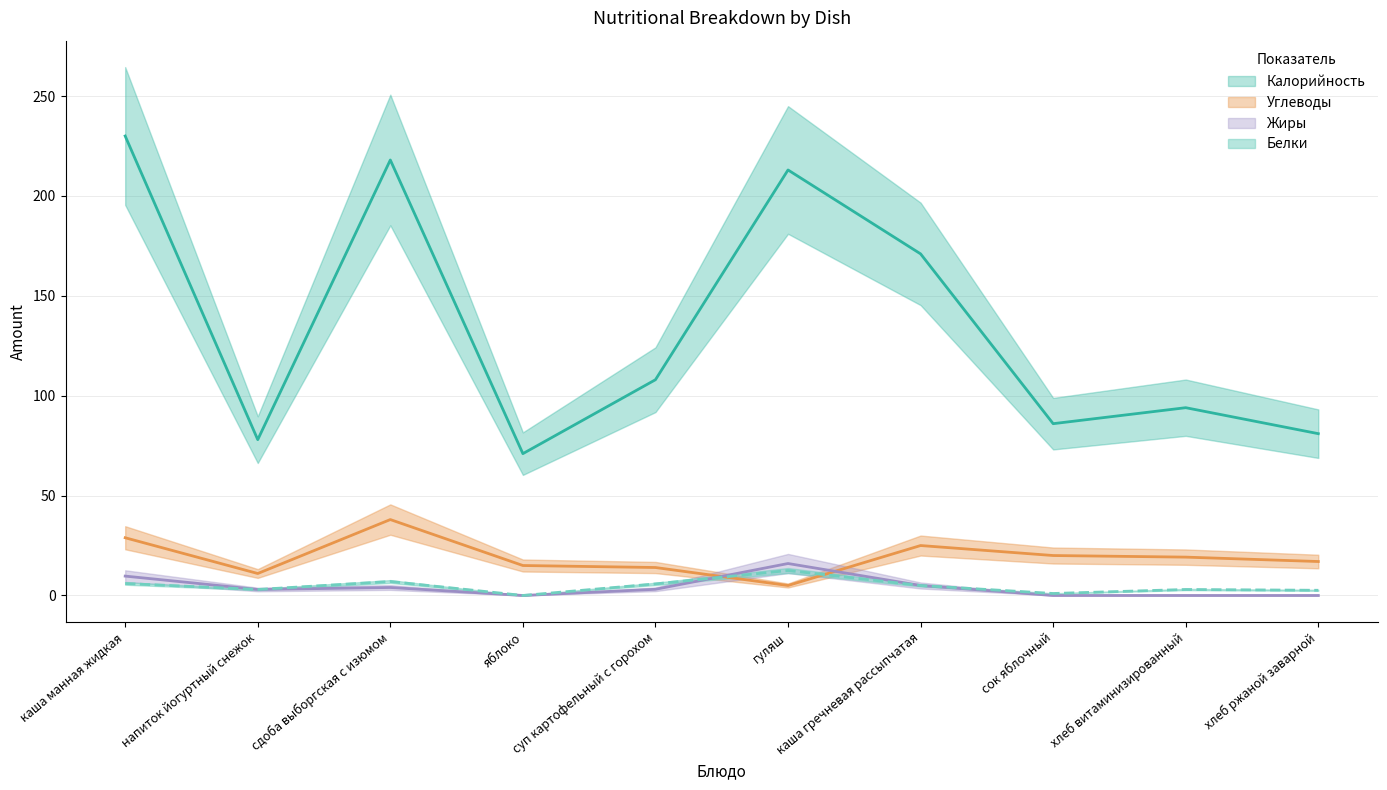

How many interior local peaks does the Жиры series have?

2